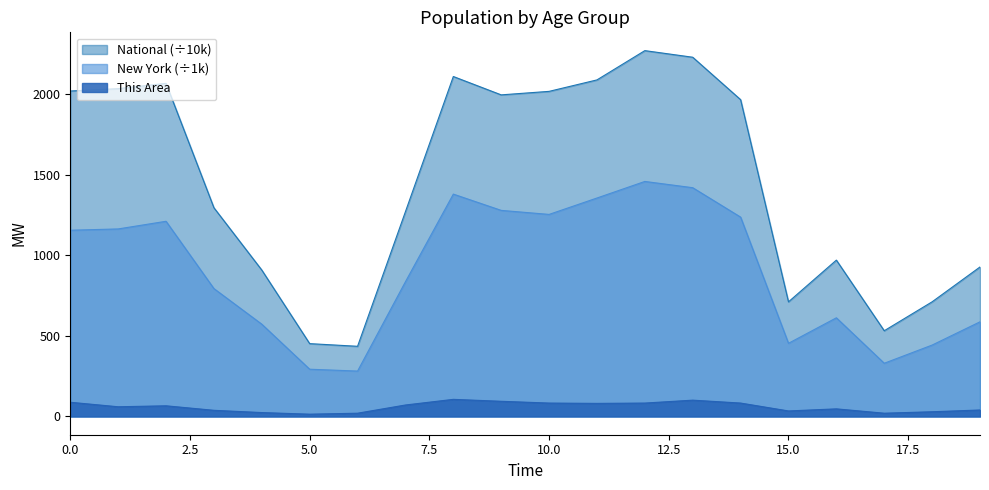

Reading left to right, list all the values displayed in this chart.

This Area: 88.0	60.0	66.0	38.0	24.0	14.0	20.0	71.0	106.0	94.0	83.0	81.0	83.0	101.0	83.0	34.0	47.0	20.0	29.0	40.0
New York: 1155.8	1164.0	1211.5	793.7	572.6	293.1	281.6	836.3	1380.2	1279.2	1254.1	1355.9	1458.8	1419.9	1237.4	454.0	612.3	330.2	443.1	587.4
National: 2020.1	2034.9	2067.7	1295.4	908.6	451.9	435.4	1271.3	2110.2	1996.2	2018.0	2089.1	2270.9	2229.8	1966.5	711.4	970.4	532.0	711.5	927.8